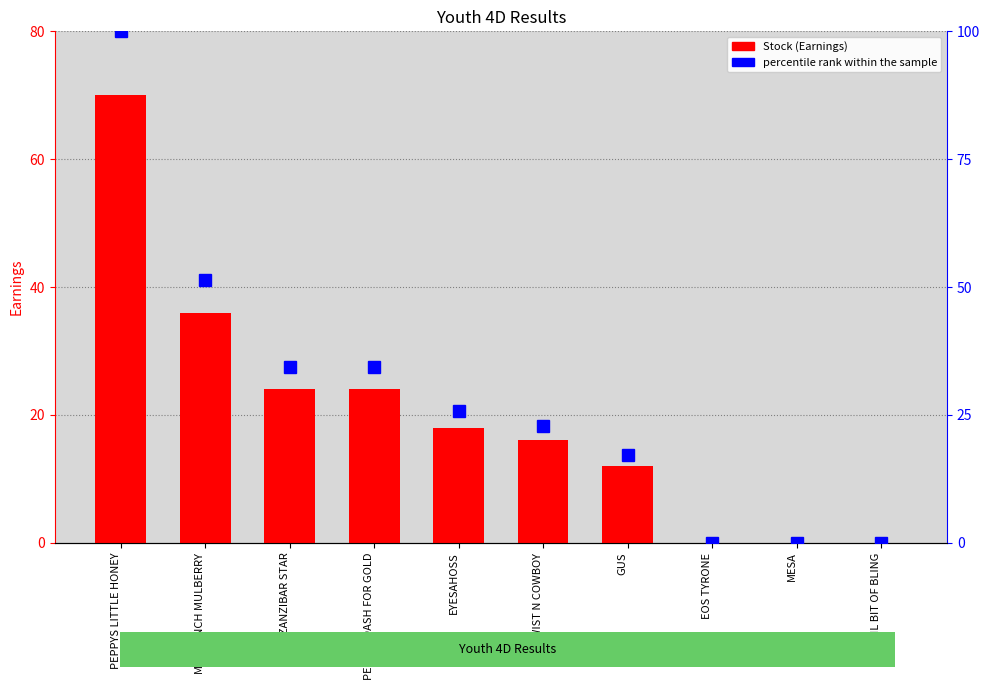

At how many categories does at least one series exceed 73?

1